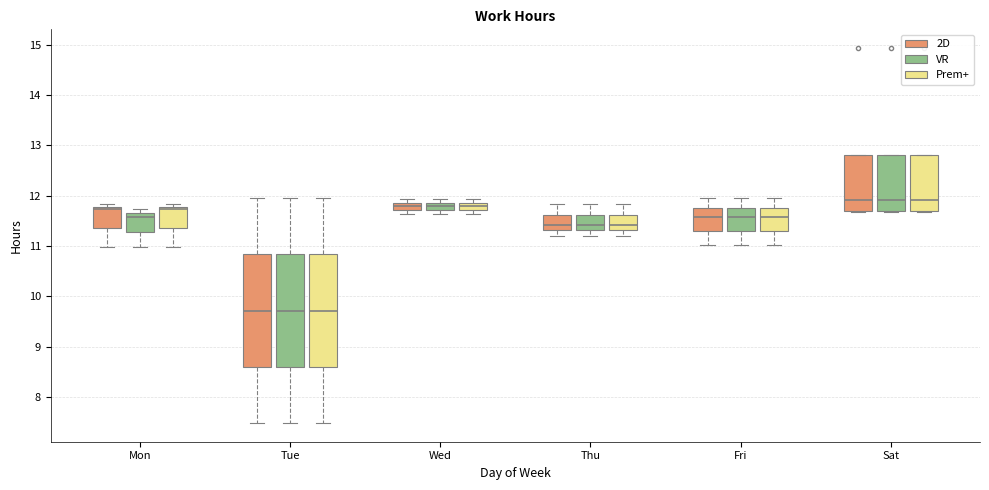

Reading left to right, read every box against the y-axis: the position of its median line, the range the box covers, and the ends of its whiskers. The values are not printed on the chart, so give them approximately, as read against the axis.

Mon (2D): median 11.7, box 11.4 to 11.8, whiskers 11.0 to 11.8 (just above the box's upper edge)
Mon (VR): median 11.6, box 11.3 to 11.7, whiskers 11.0 to 11.7 (just above the box's upper edge)
Mon (Prem+): median 11.7, box 11.4 to 11.8, whiskers 11.0 to 11.8 (just above the box's upper edge)
Tue (2D): median 9.7, box 8.6 to 10.8, whiskers 7.5 to 12.0
Tue (VR): median 9.7, box 8.6 to 10.8, whiskers 7.5 to 12.0
Tue (Prem+): median 9.7, box 8.6 to 10.8, whiskers 7.5 to 12.0
Wed (2D): median 11.8, box 11.7 to 11.9, whiskers 11.6 to 11.9 (just above the box's upper edge)
Wed (VR): median 11.8, box 11.7 to 11.9, whiskers 11.6 to 11.9 (just above the box's upper edge)
Wed (Prem+): median 11.8, box 11.7 to 11.9, whiskers 11.6 to 11.9 (just above the box's upper edge)
Thu (2D): median 11.4, box 11.3 to 11.6, whiskers 11.2 to 11.8
Thu (VR): median 11.4, box 11.3 to 11.6, whiskers 11.2 to 11.8
Thu (Prem+): median 11.4, box 11.3 to 11.6, whiskers 11.2 to 11.8
Fri (2D): median 11.6, box 11.3 to 11.8, whiskers 11.0 to 12.0
Fri (VR): median 11.6, box 11.3 to 11.8, whiskers 11.0 to 12.0
Fri (Prem+): median 11.6, box 11.3 to 11.8, whiskers 11.0 to 12.0
Sat (2D): median 11.9, box 11.7 to 12.8, whiskers 11.7 to 12.8
Sat (VR): median 11.9, box 11.7 to 12.8, whiskers 11.7 to 12.8
Sat (Prem+): median 11.9, box 11.7 to 12.8, whiskers 11.7 to 12.8